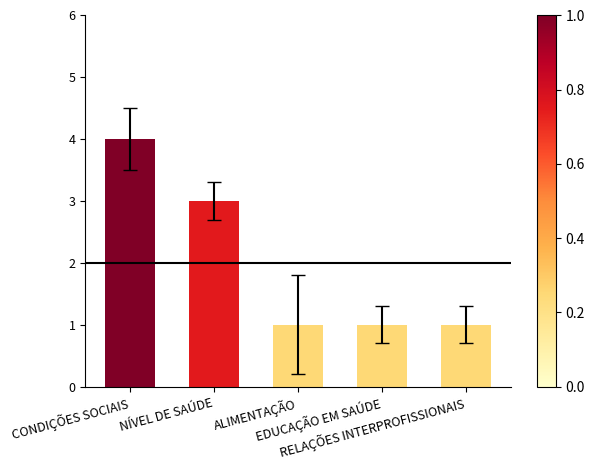

What is the minimum value shown in the chart?

1